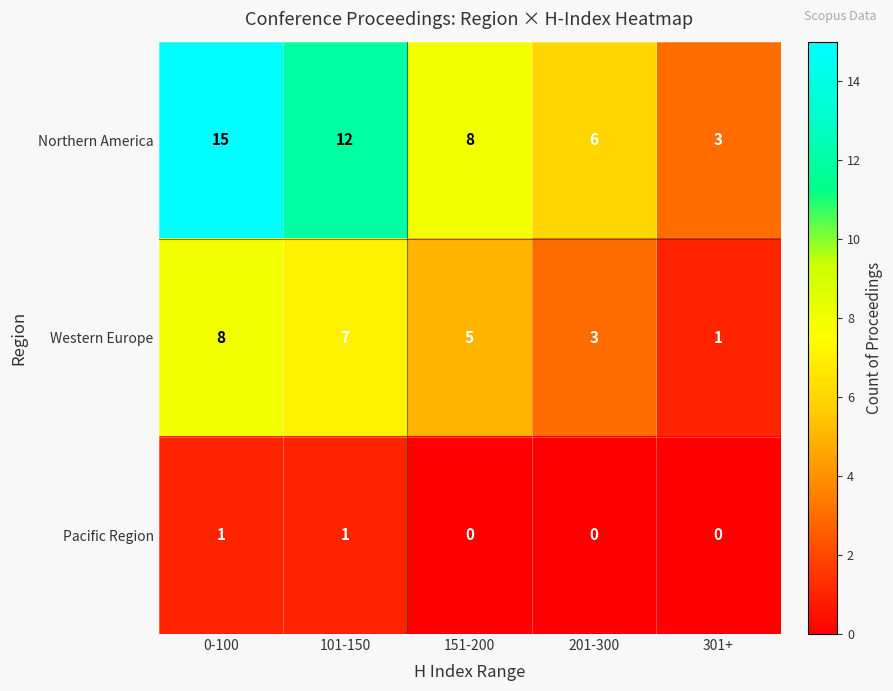

Which category has the highest value across all series?

0-100